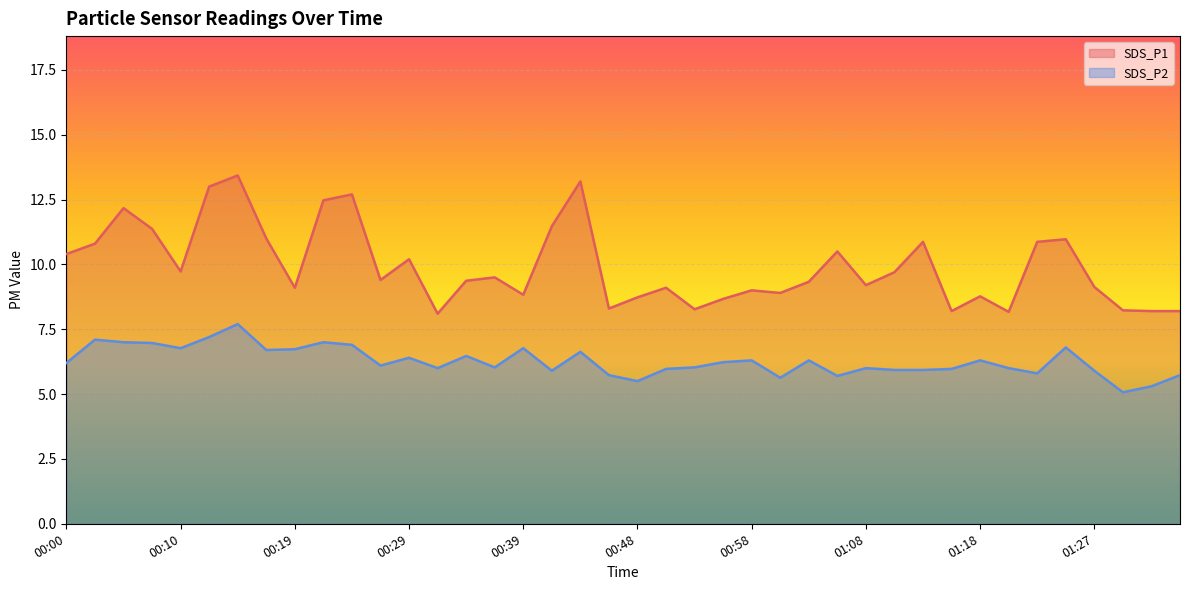

At which category does SDS_P2 reach its first local valley?

00:10